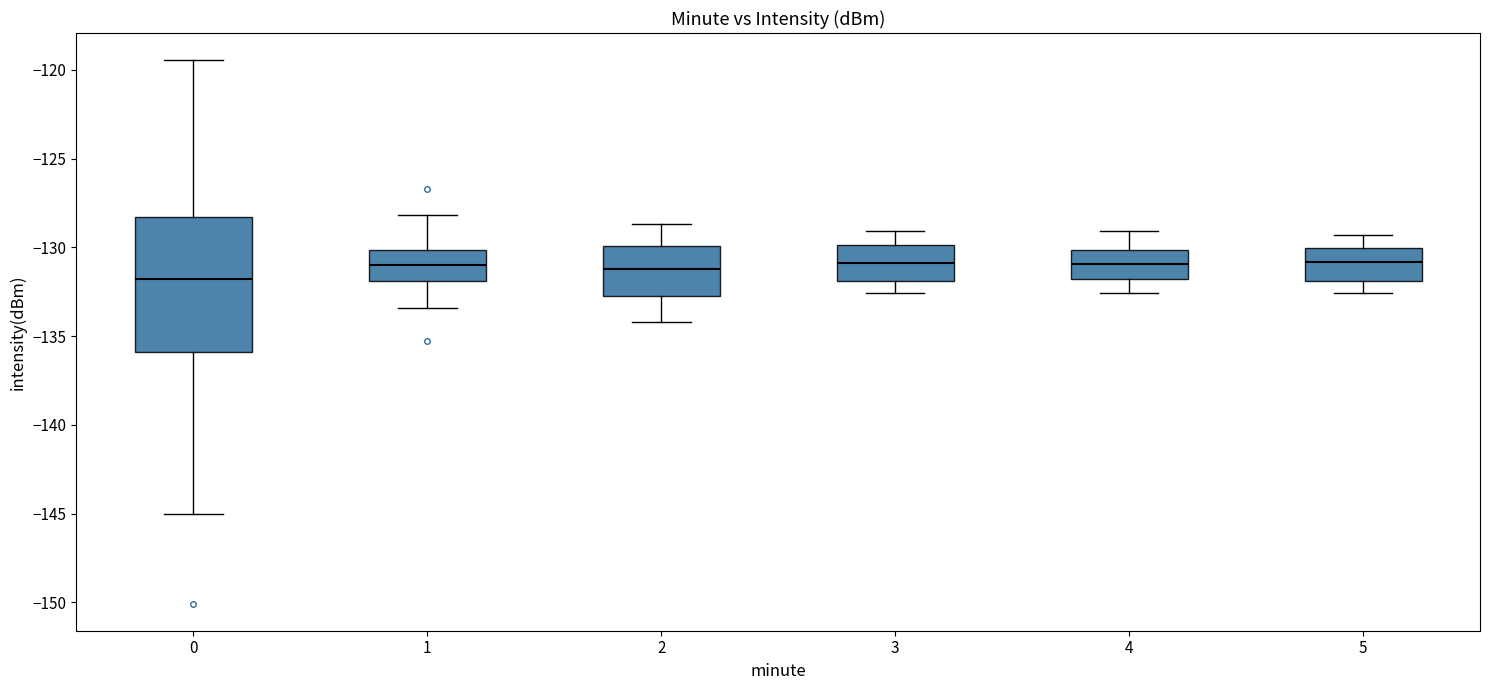

Comparing the boxes themselves (not the whiskers), which one is the tallest?

0